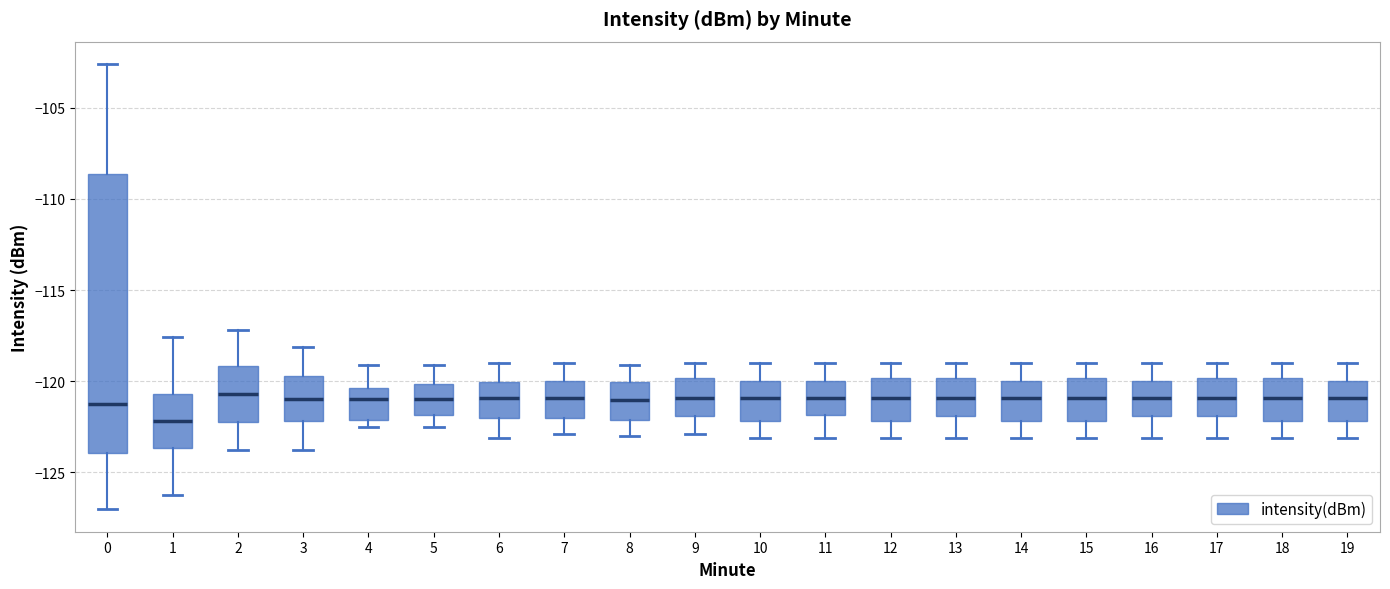

Comparing the boxes themselves (not the whiskers), which one is the tallest?

0